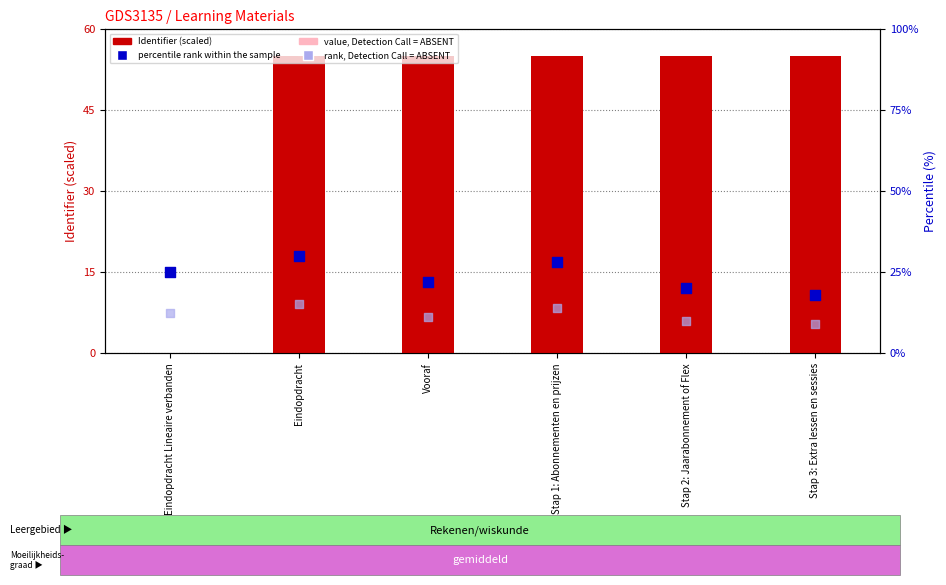

Which series reaches the minimum Y coordinate?

Identifier (scaled)